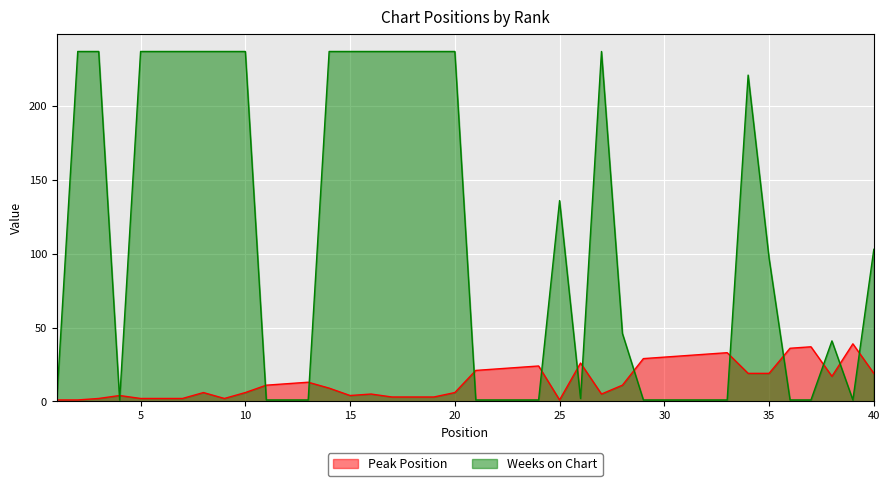

After their last crossing, which series has the higher values: Peak Position or Weeks on Chart?

Weeks on Chart